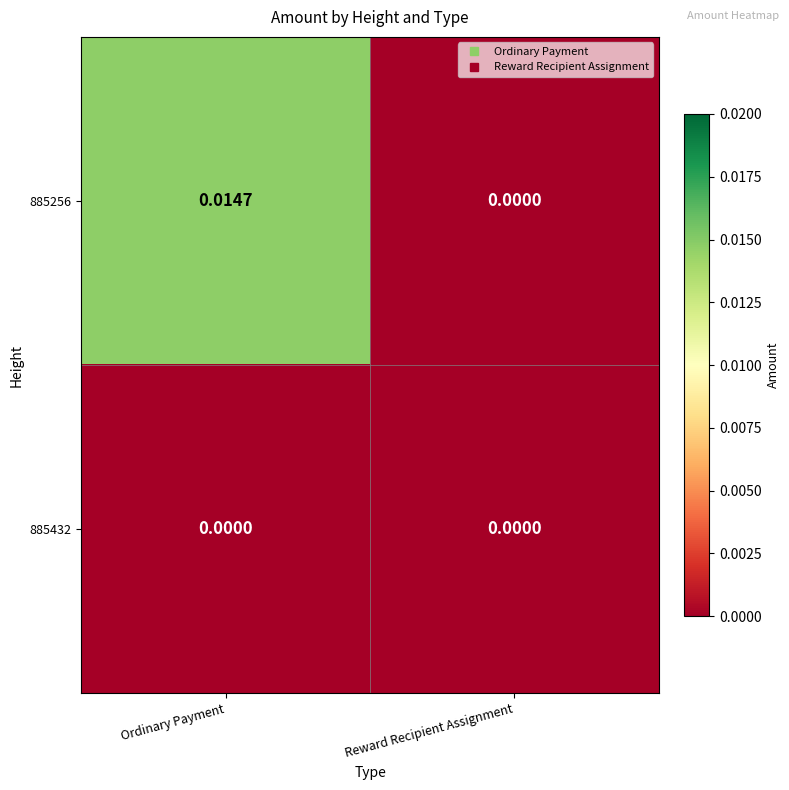

Which series has the widest spread of values?

885256